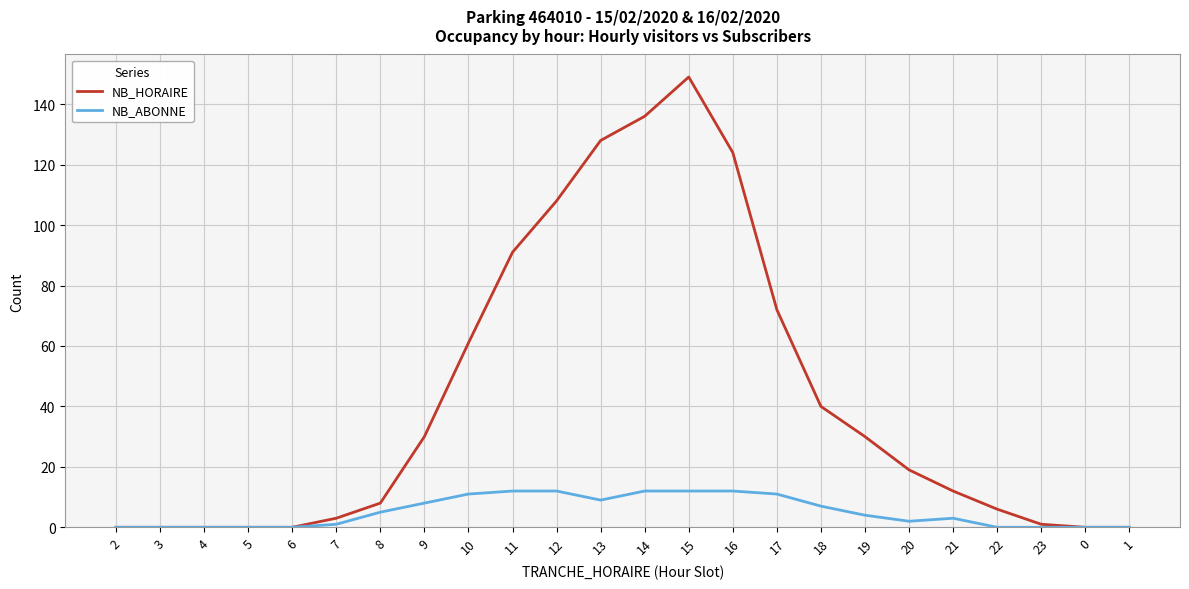

Which series changed the most between 20 and 22?

NB_HORAIRE